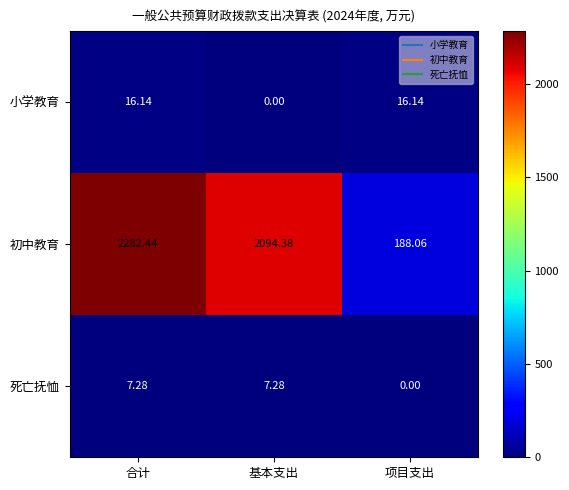

Which series changed the most between 合计 and 项目支出?

初中教育